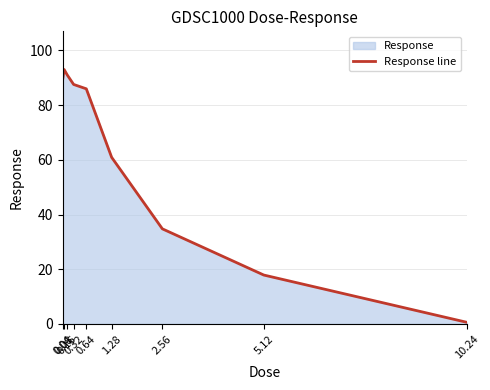

The value at 0.32 is 128.6. True or false?

False